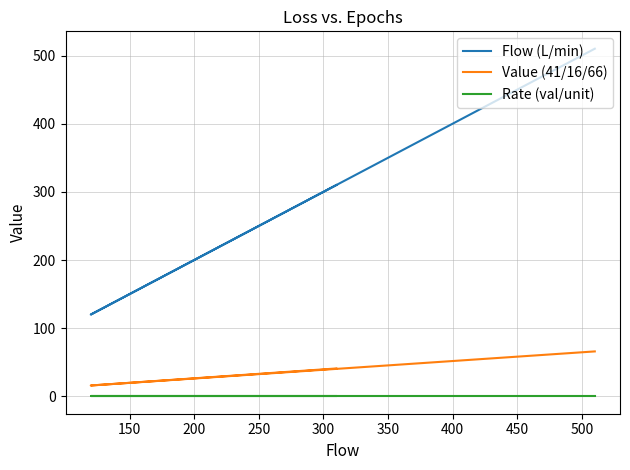

What are all the series names shown in the legend?

Flow (L/min), Value (41/16/66), Rate (val/unit)